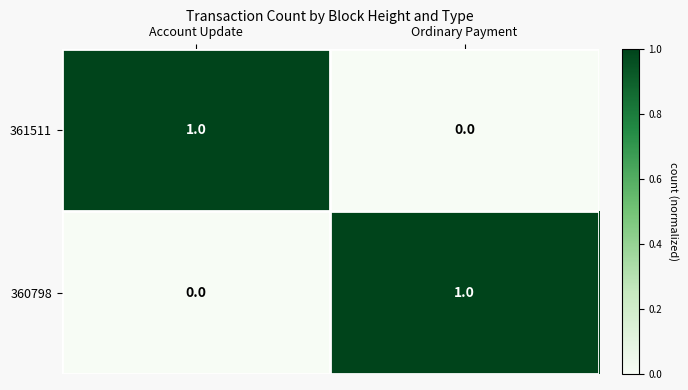

True or false: 361511 has a value of 0 at Ordinary Payment.

True